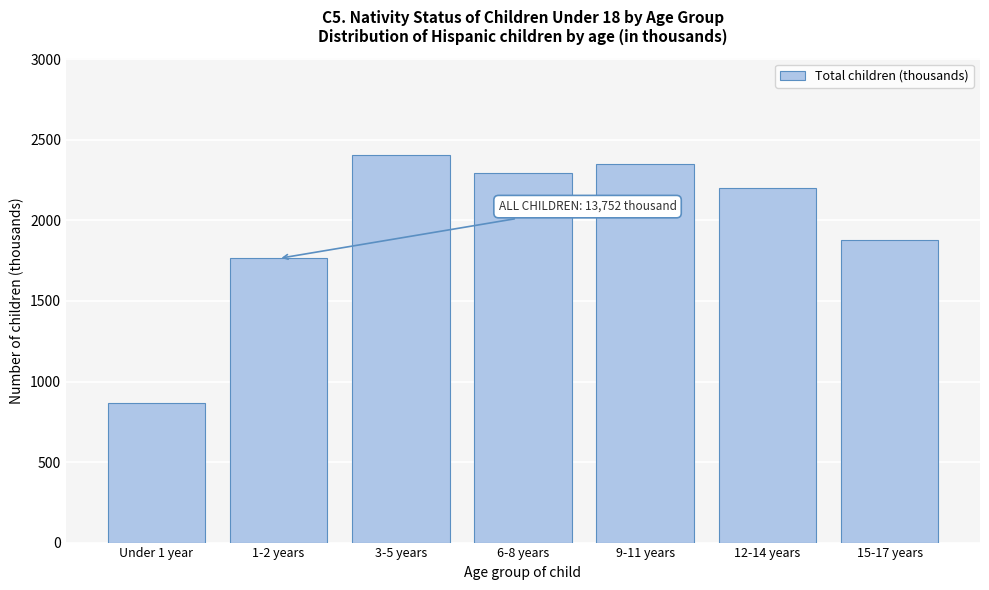

Reading left to right, list all the values displayed in this chart.

Under 1 year=864	1-2 years=1764	3-5 years=2405	6-8 years=2293	9-11 years=2349	12-14 years=2199	15-17 years=1879